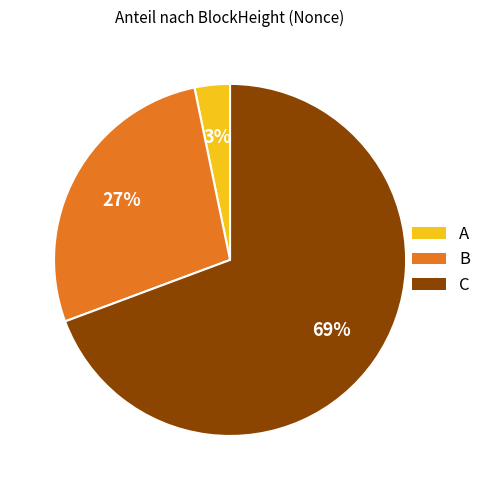

To the nearest percent, what is the average slice percentage?

33%